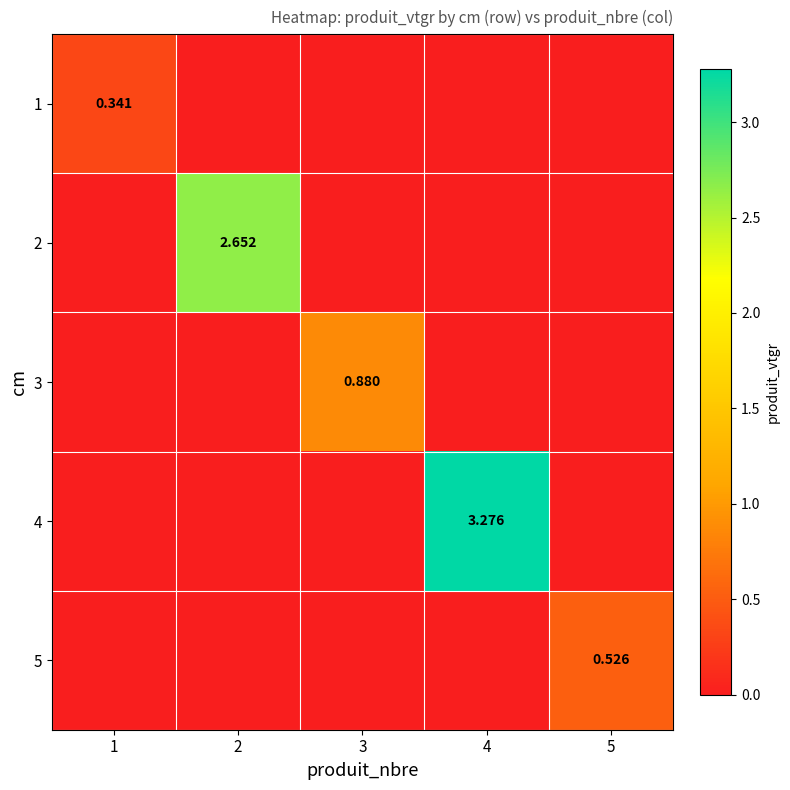

Which has a higher value, 2 or 5?

2